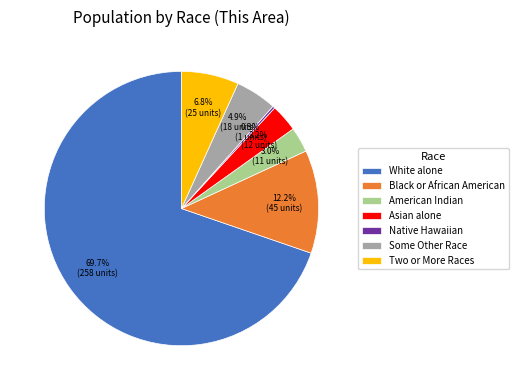

What is the largest slice in the pie chart?

White alone